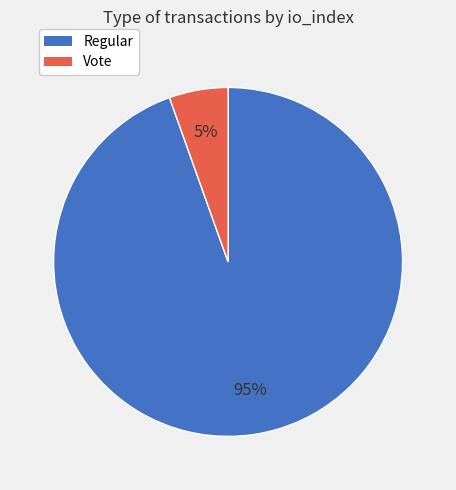

To the nearest percent, what is the average slice percentage?

50%